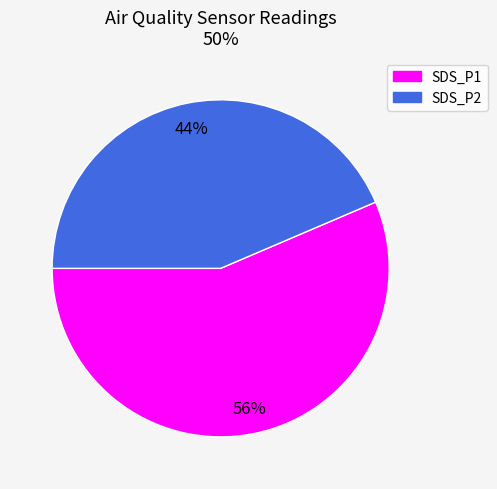

Is the sum of SDS_P2 and SDS_P1 greater than half?

Yes